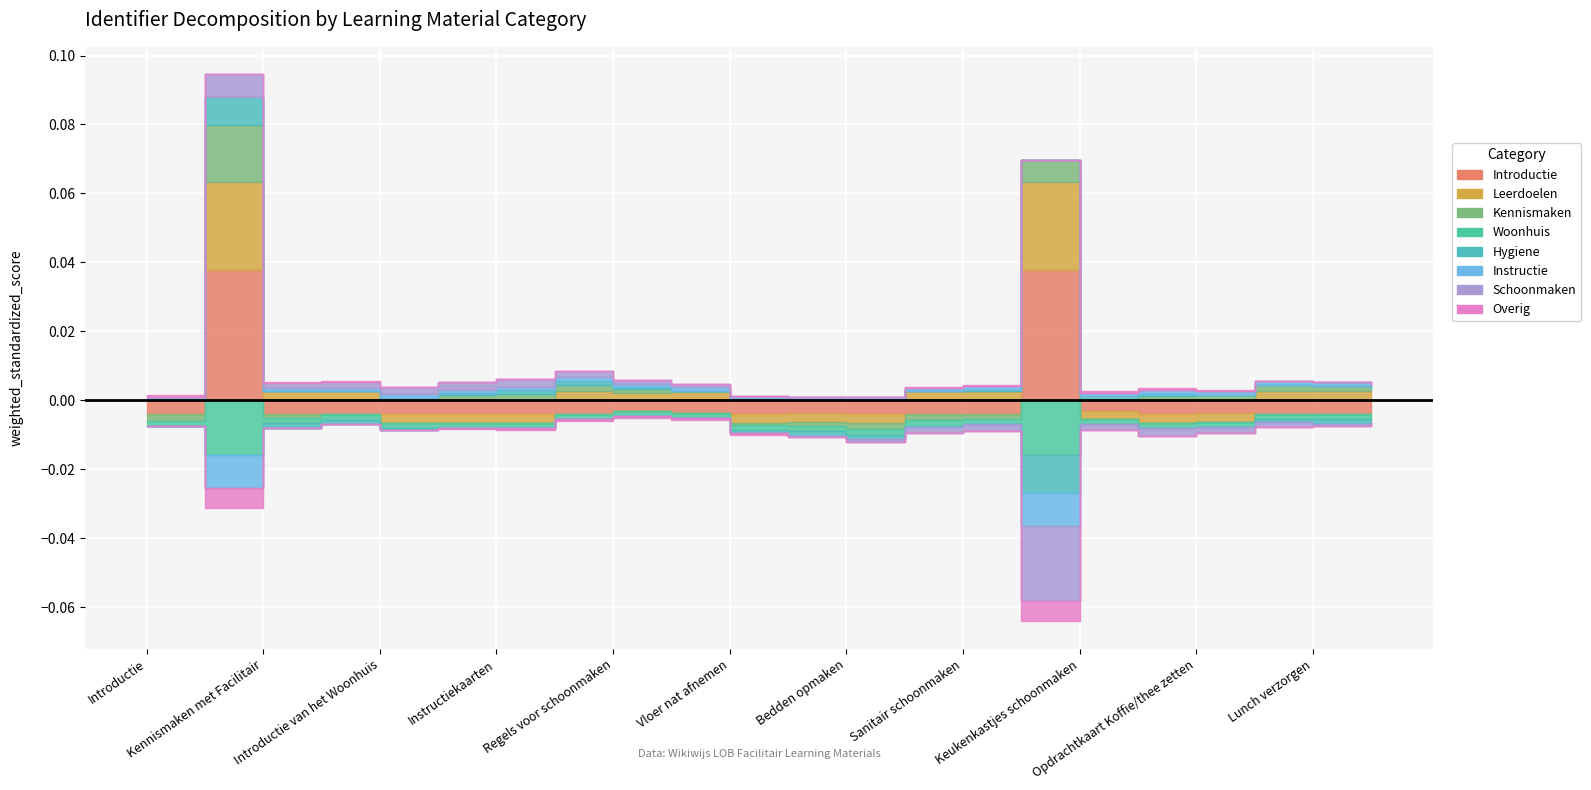

Rank the categories by value from highest to lowest.

Leerdoelen, Lees en Maak, Introductie, Kennismaken met Facilitair, Het Woonhuis, Introductie van het Woonhuis, Hygiene, Instructiekaarten, Stoffen en stofzuigen, Regels voor schoonmaken, Opdrachtkaart: Afstoffen en stofzuigen, Vloer nat afnemen, Instructiekaart Vloer dweilen, Bedden opmaken, Ramen zemen, Sanitair schoonmaken, Keukenkastjes schoonmaken, Koffie/thee zetten, Opdrachtkaart Koffie/thee zetten, Afwassen, Lunch verzorgen, Recept broodje gezond